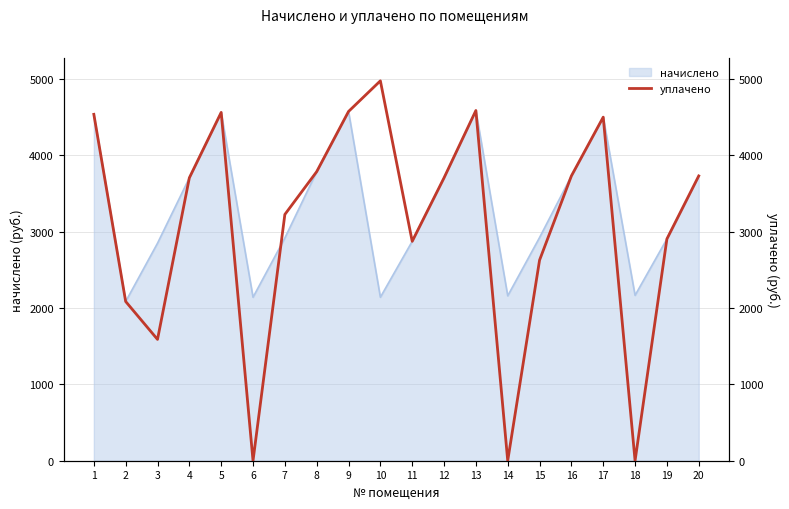

Where is the first local maximum?

5